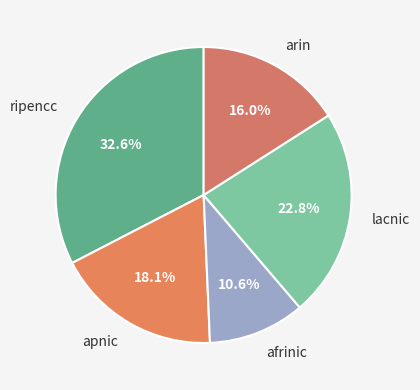

To the nearest percent, what portion does afrinic represent?

11%